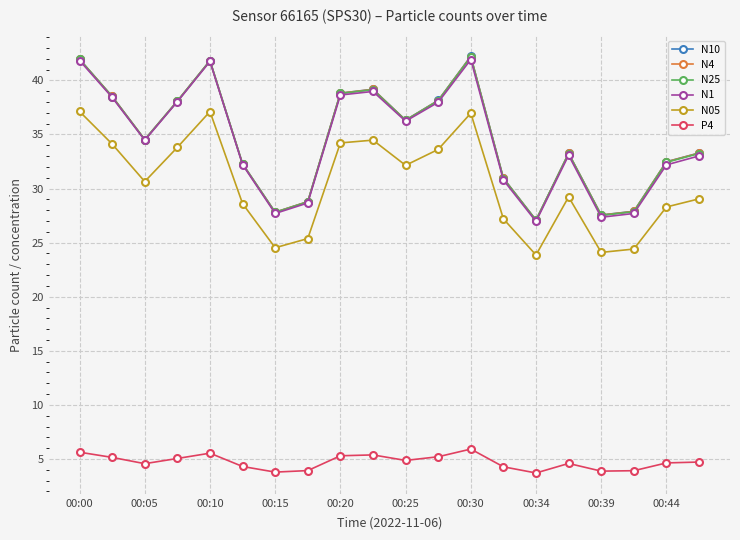

True or false: N05 and N1 cross at least once.

False